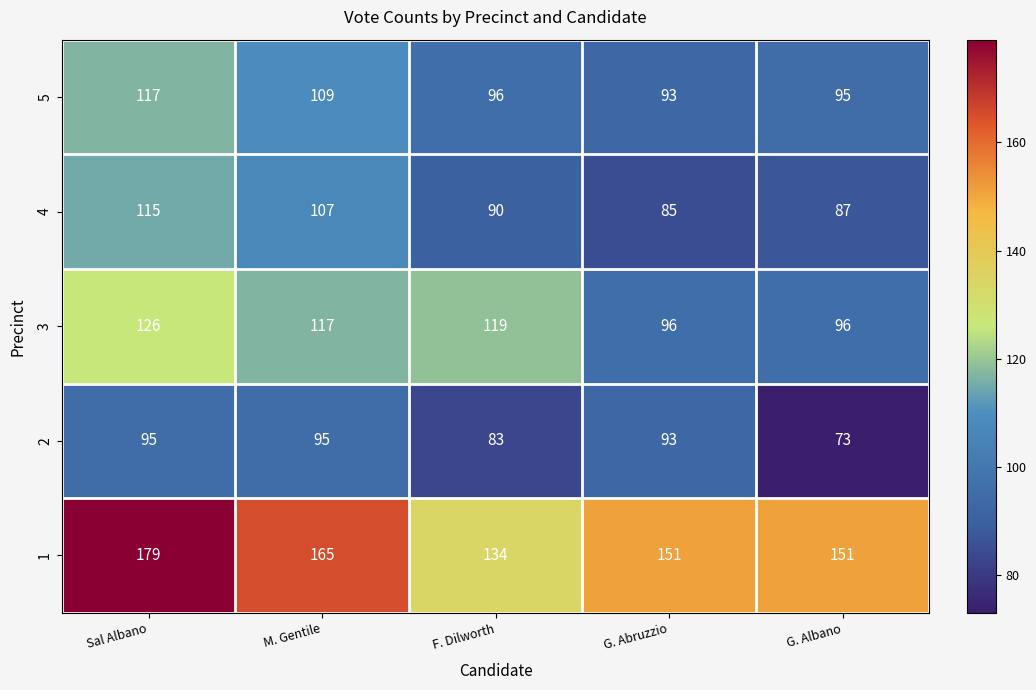

At which category does the chart reach its peak across all series?

Sal Albano